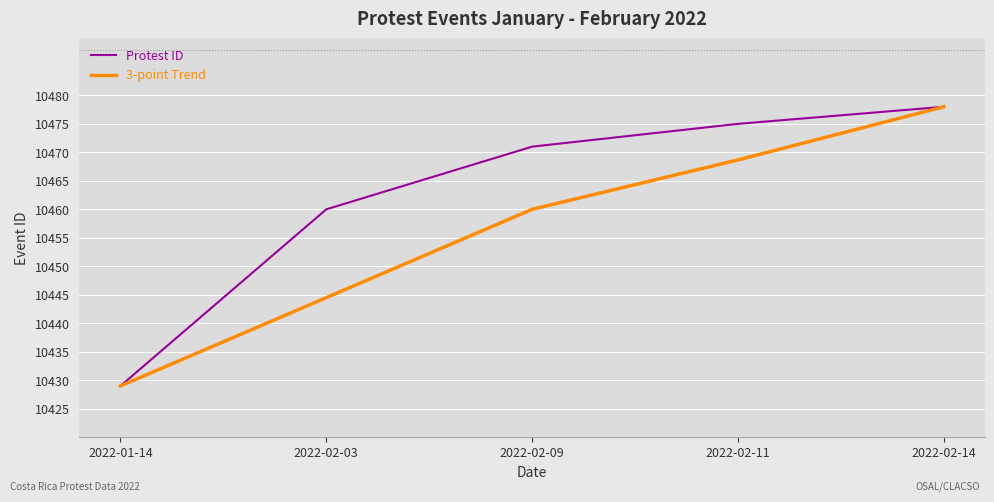

Is it true that 3-point Trend equals 10444.5 at 2022-02-03?

True